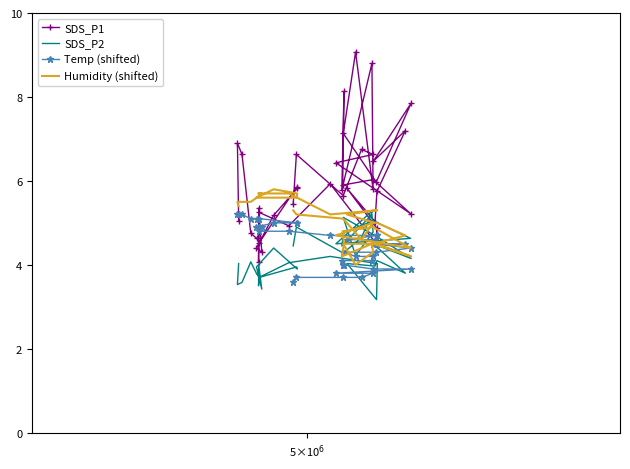

How many interior local peaks does the SDS_P2 series have?

14